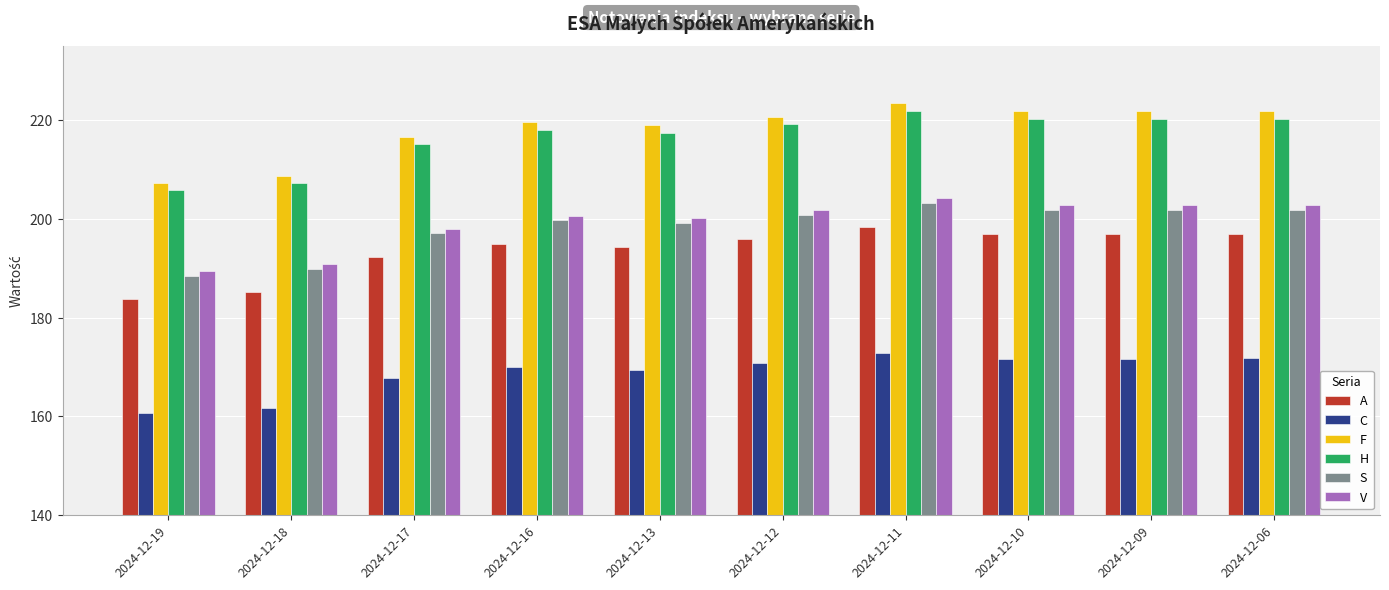

Which series has the widest spread of values?

F